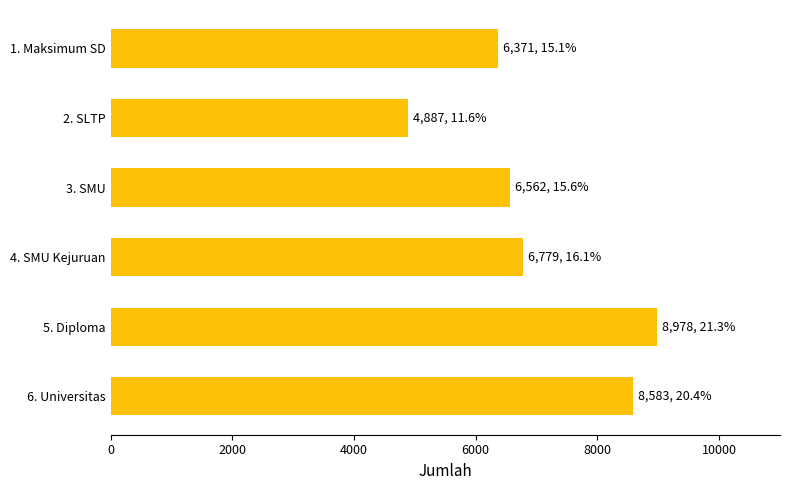

The value at 5. Diploma is 8978. True or false?

True